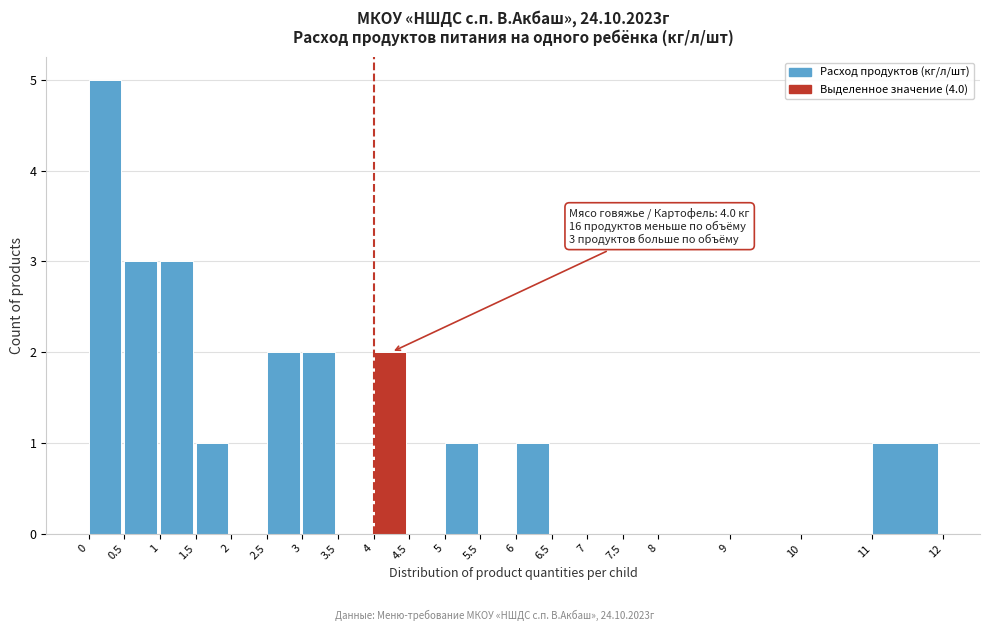

Which range on the x-axis has the tallest bar?

0 to 0.5